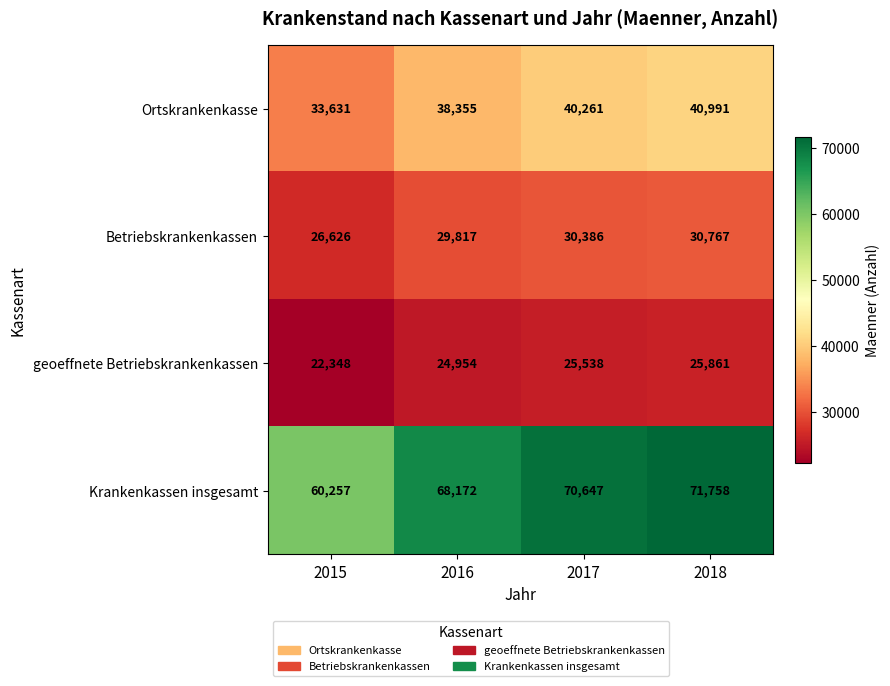

What is the difference between the second highest and minimum values in the Krankenkassen insgesamt series?

10390